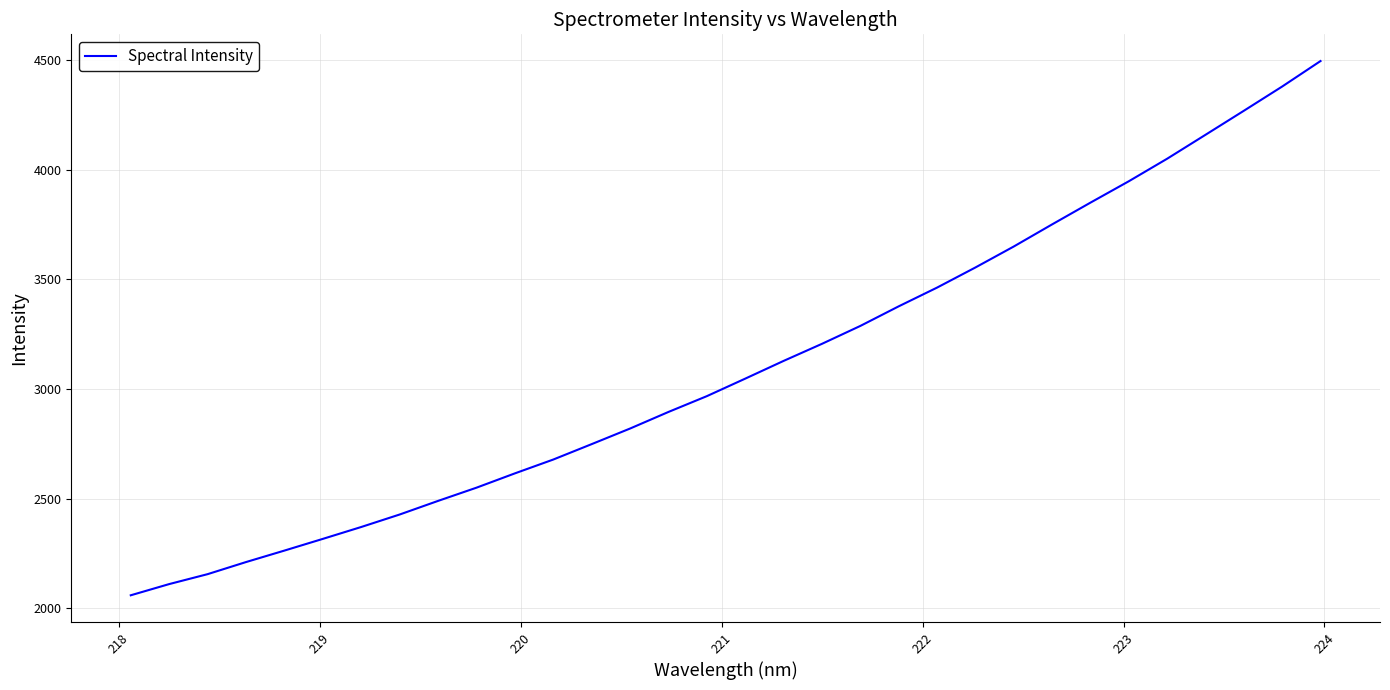

What is the greatest value displayed?

4495.2